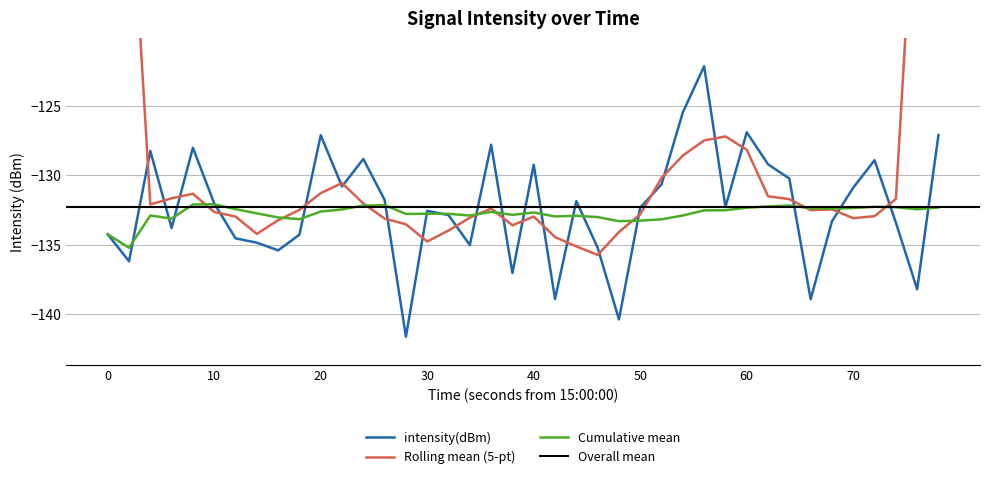

What is the value of the 1st point from the left?

-134.2